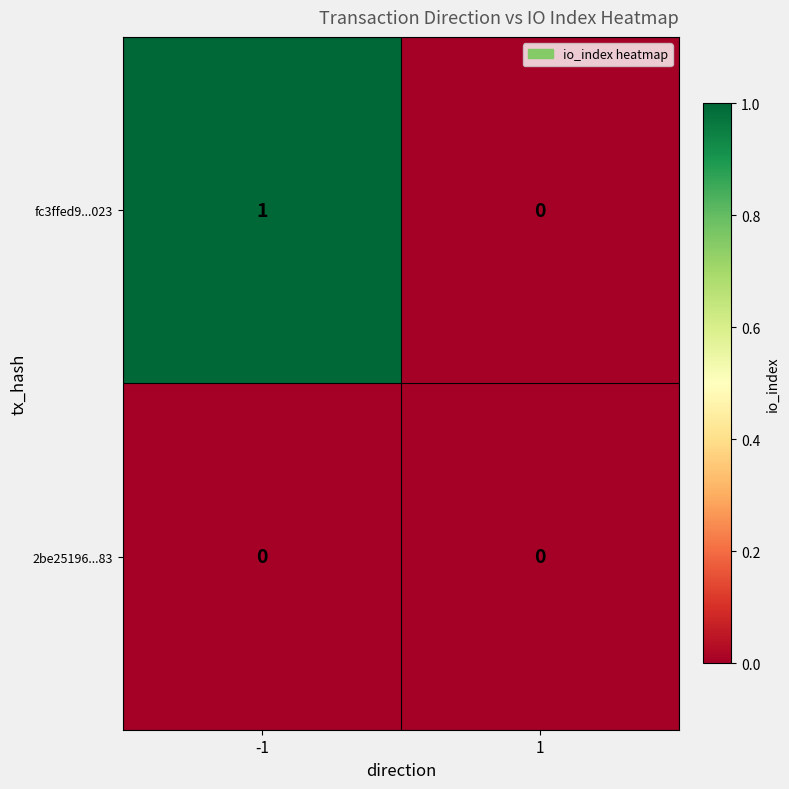

True or false: fc3ffed9...023 has a value of 0 at -1.

False